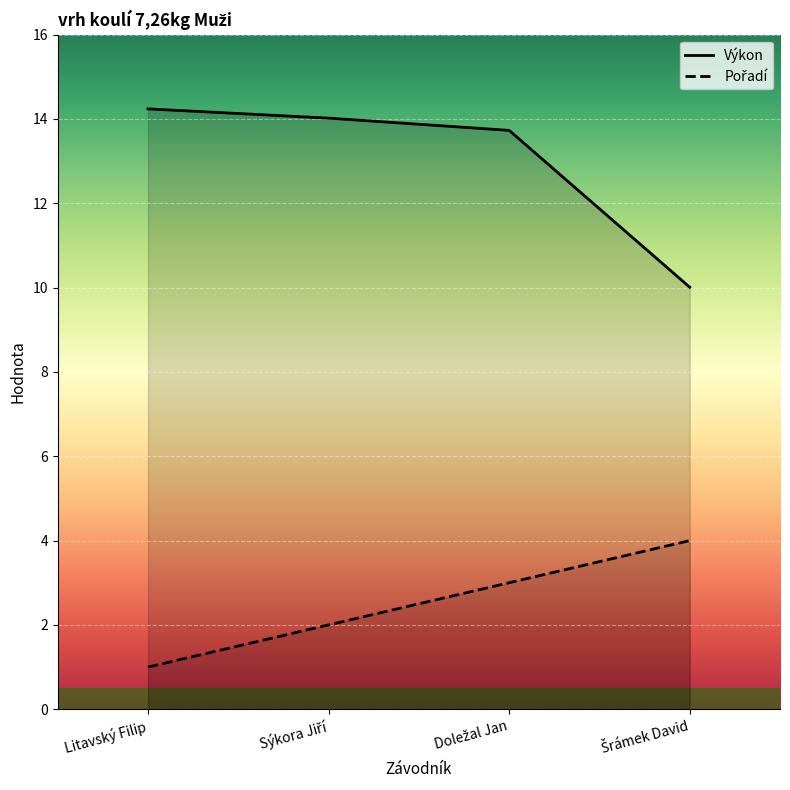

What is the maximum value for Pořadí?

4.0